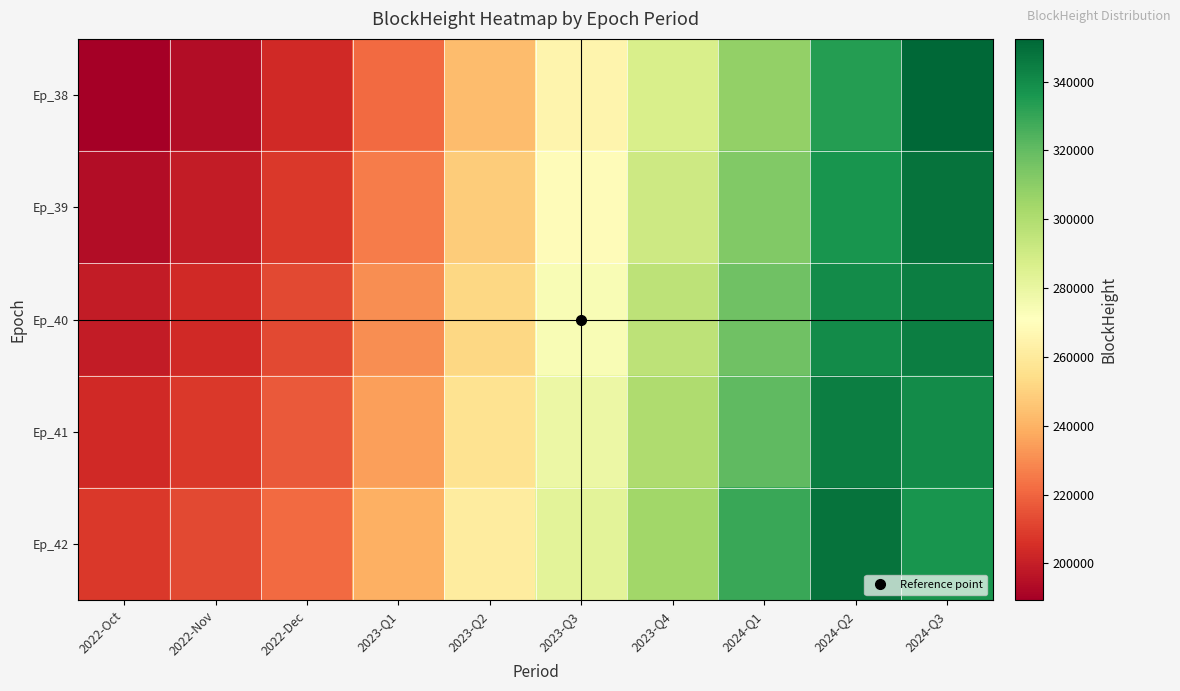

How many series are shown in this chart?

5